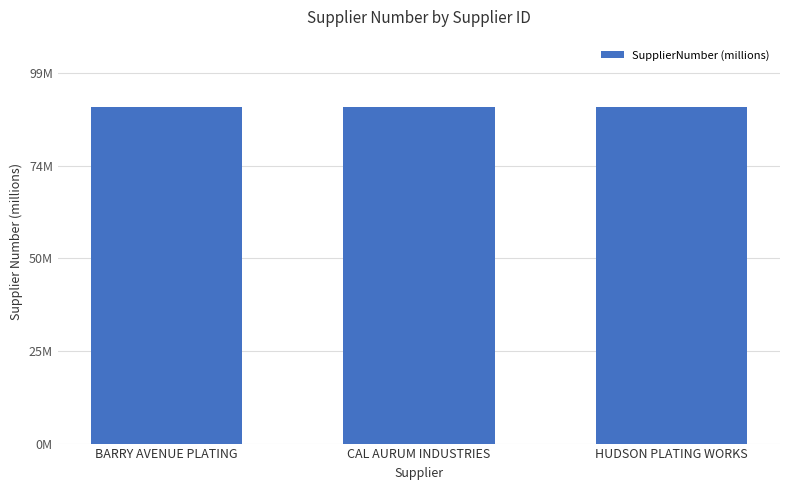

Count the values in the range 90 to 91.

3